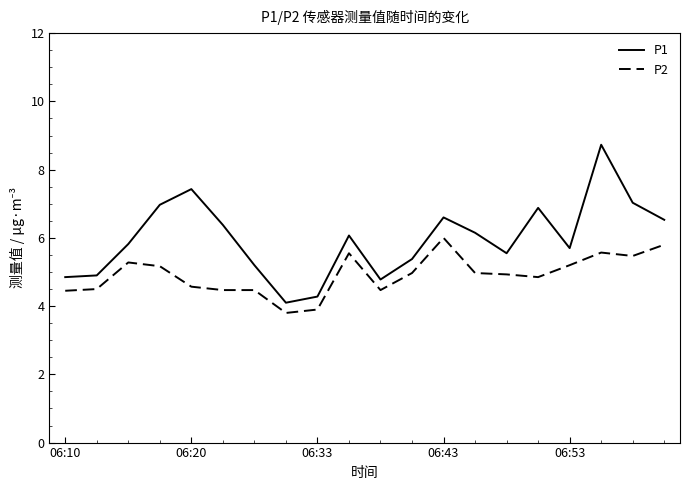

List the series in order of their peak value, lowest first.

P2, P1